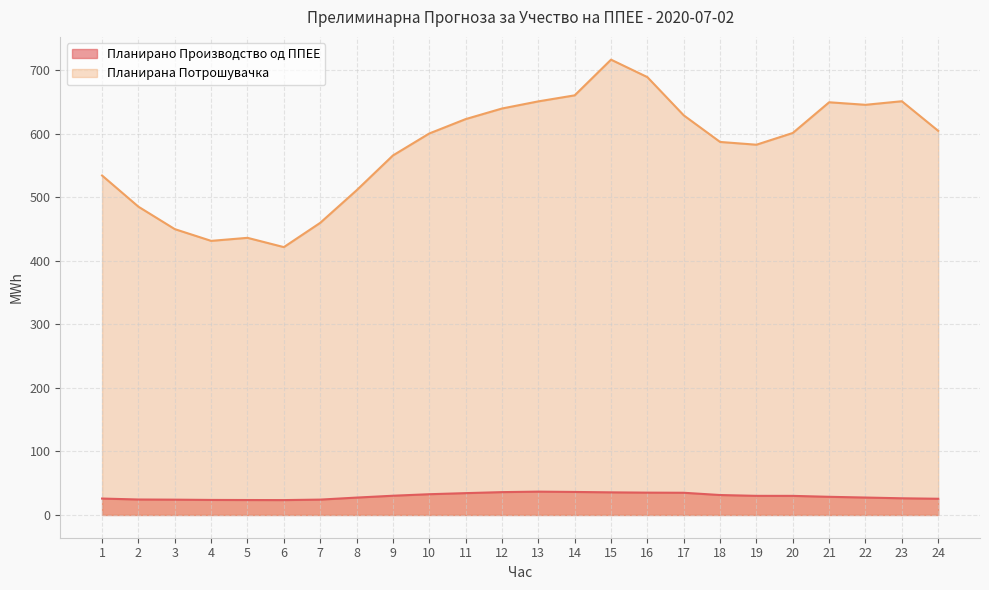

Rank the series at 13 from highest to lowest value.

Планирана Потрошувачка, Планирано Производство од ППЕЕ